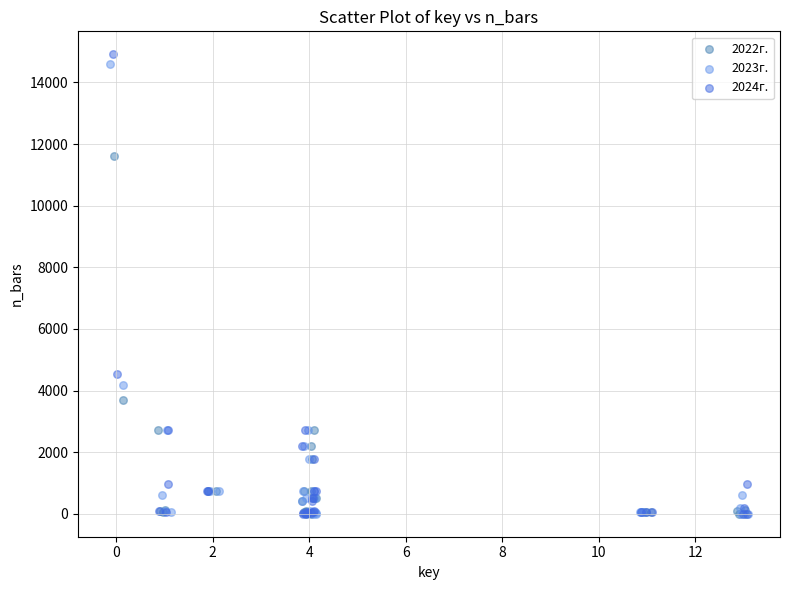

Which series has the widest spread of Y values?

2024г.